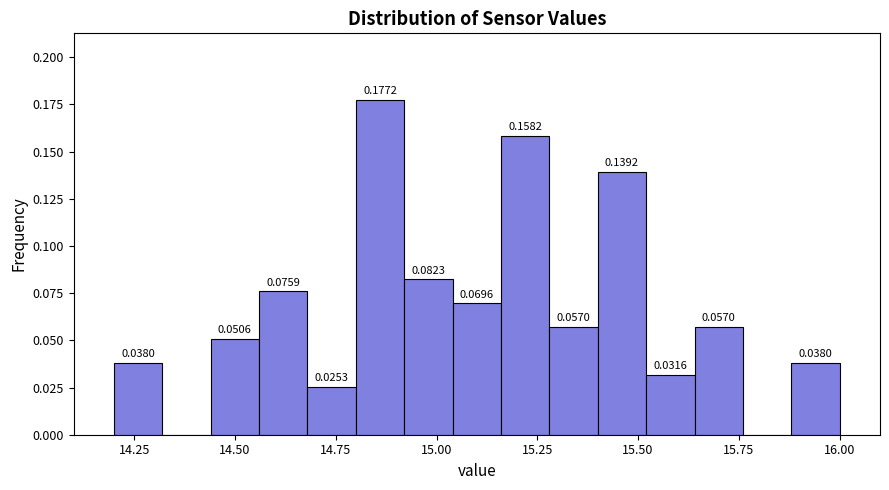

Read against the x-axis, roughly where is the centre of the tallest bar?

14.85